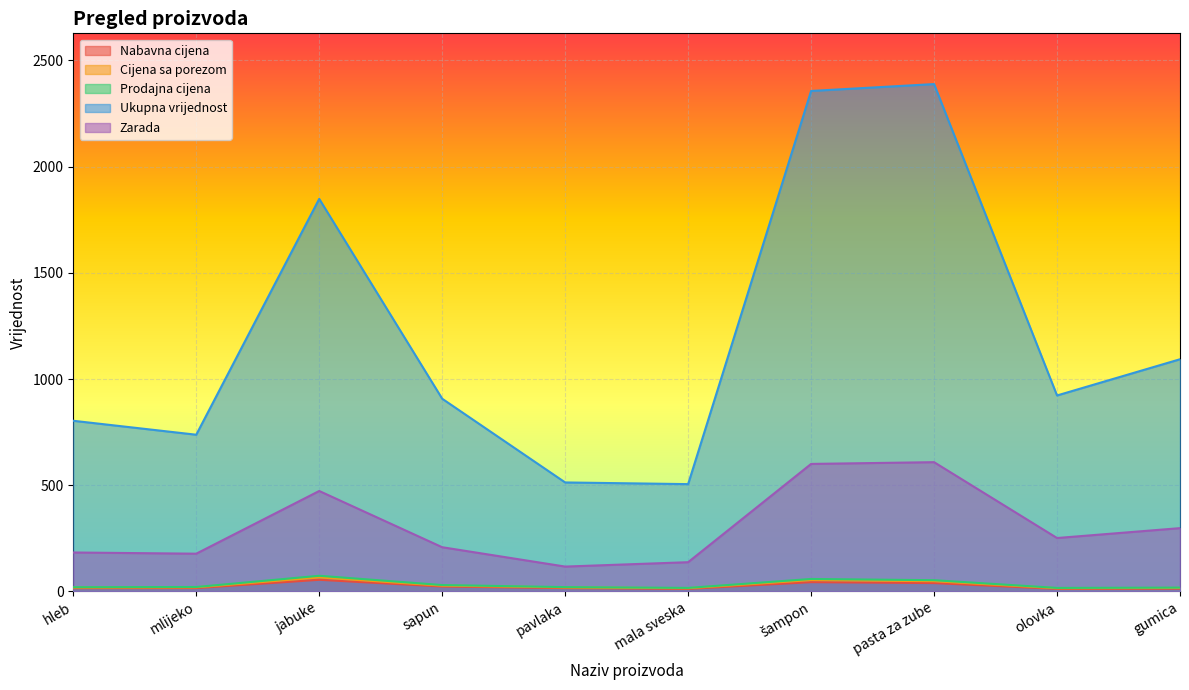

At which label is Cijena sa porezom closest to 40?

pasta za zube